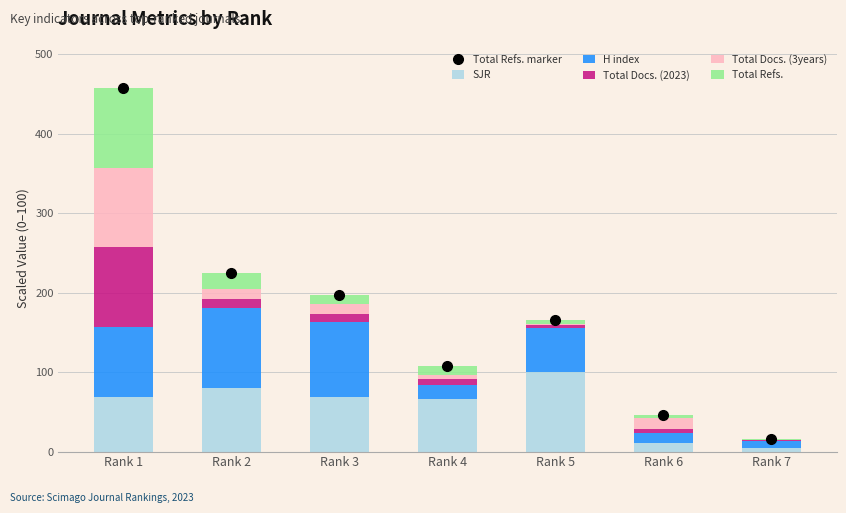

The value of SJR at Rank 3 is 28.6. True or false?

False